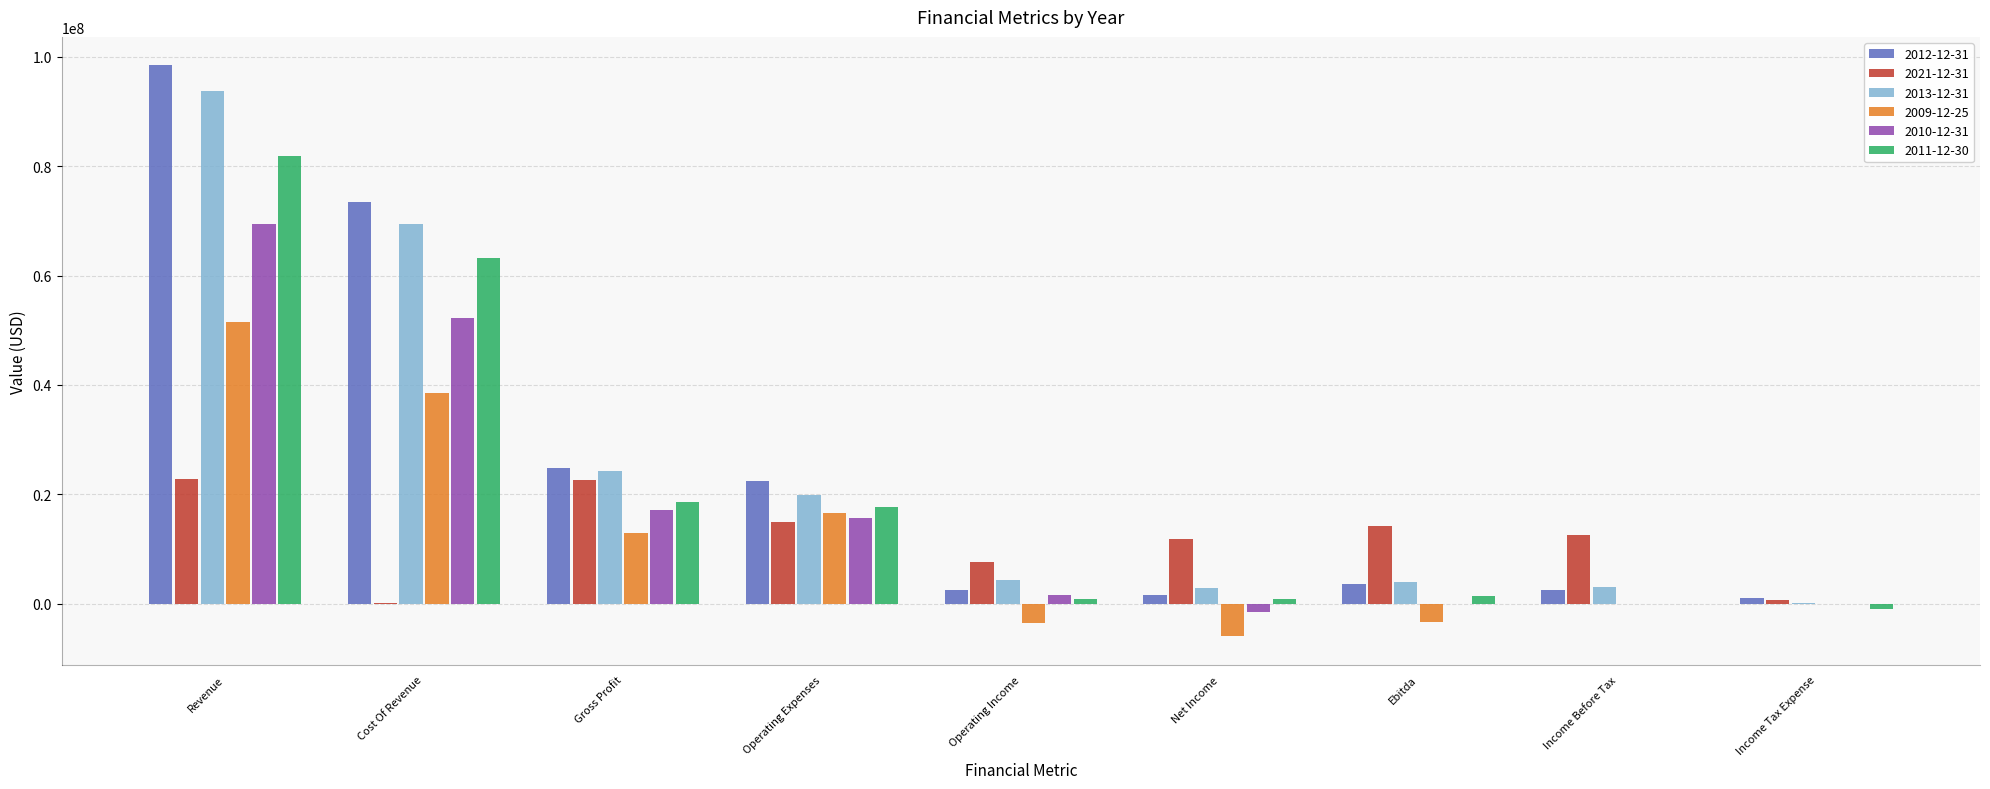

The value of 2010-12-31 at Gross Profit is 17146687. True or false?

True